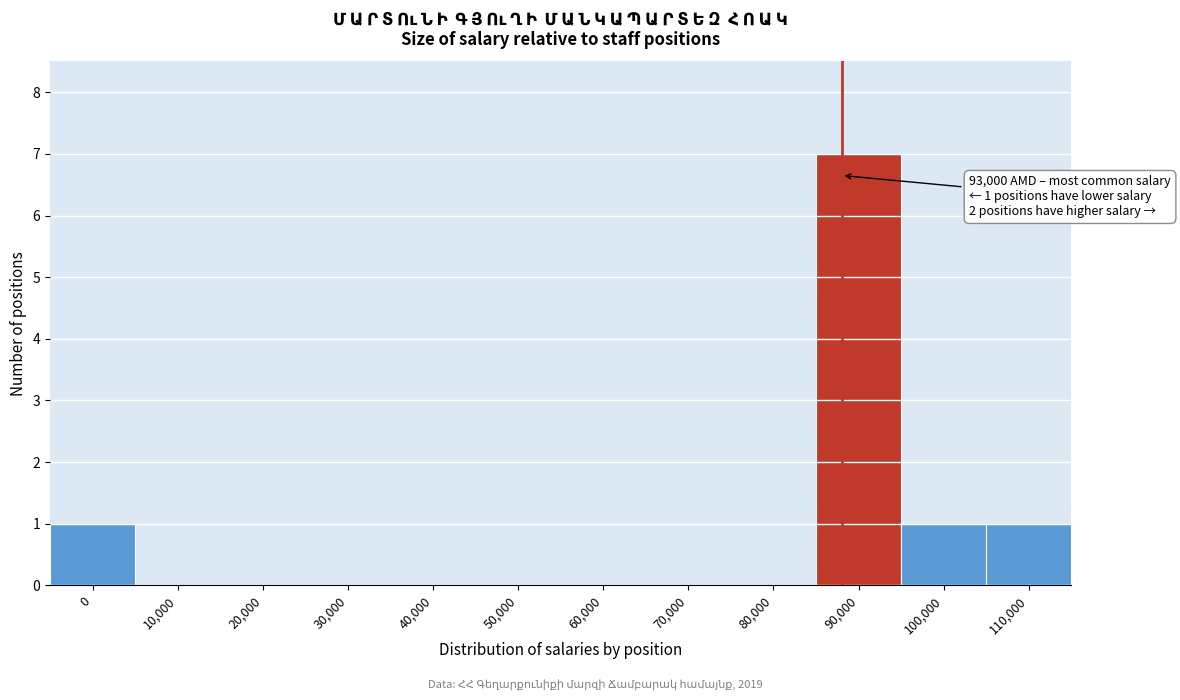

Reading left to right, extract all data points from this chart.

0=1	10,000=0	20,000=0	30,000=0	40,000=0	50,000=0	60,000=0	70,000=0	80,000=0	90,000=7	100,000=1	110,000=1